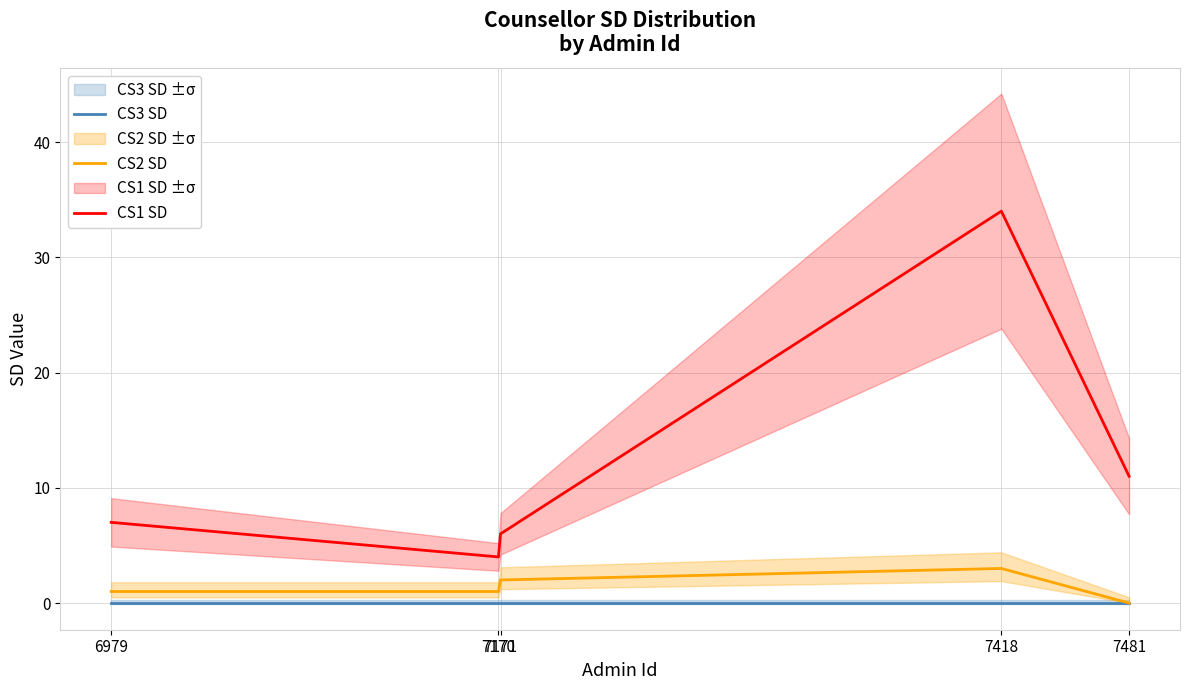

The value of CS1 SD at 6979 is 7. True or false?

True